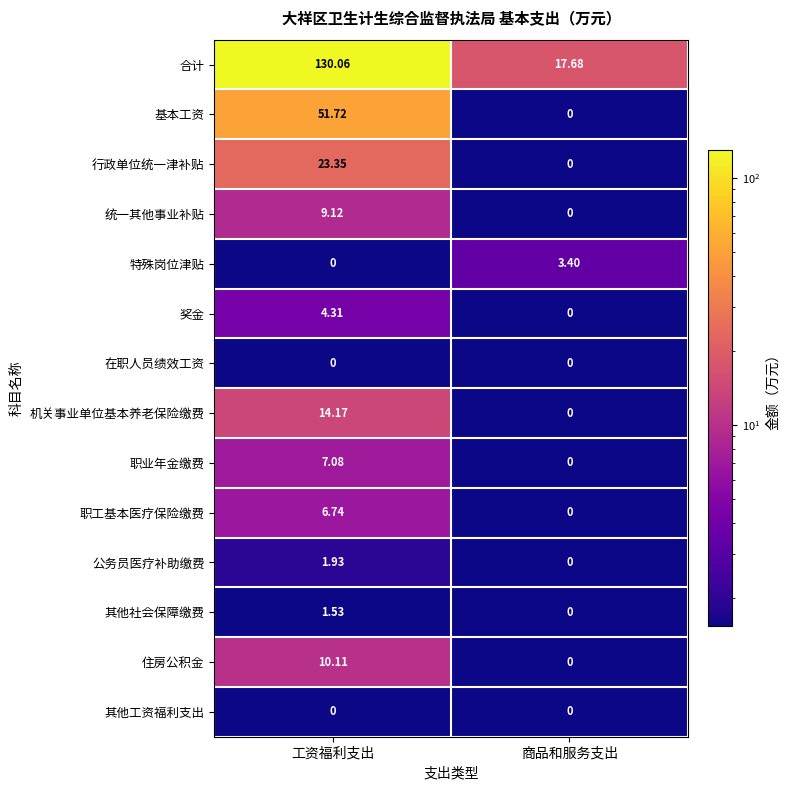

At which category is the sum across all series the highest?

工资福利支出